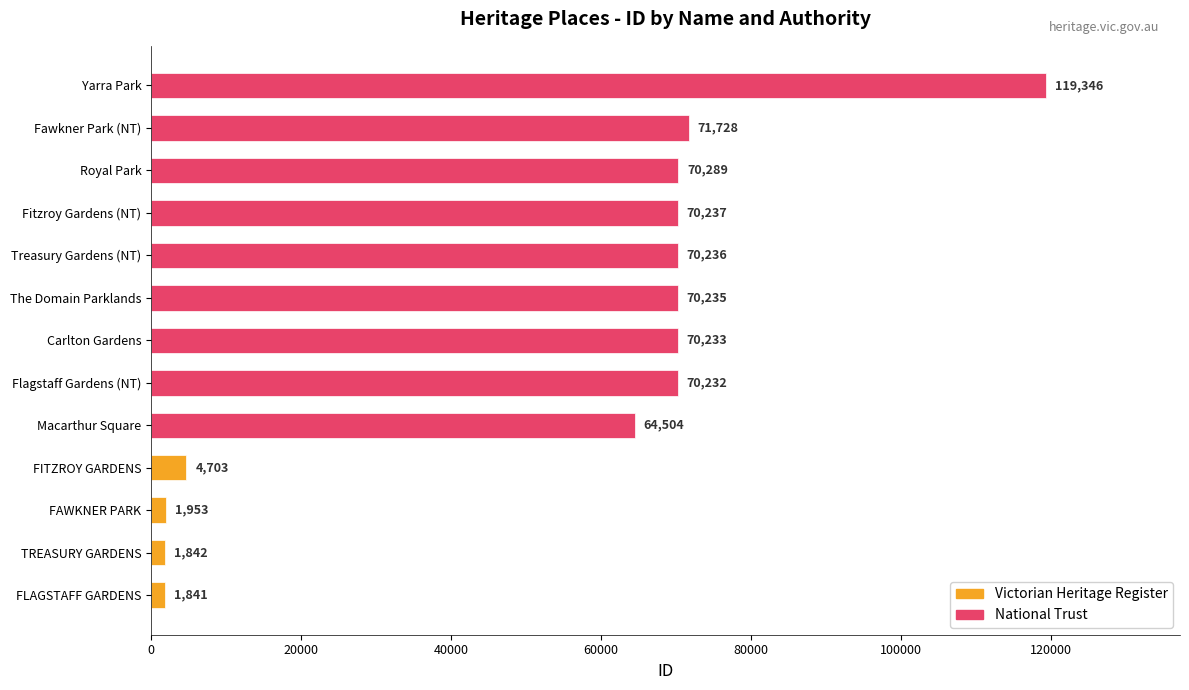

Which has a higher value, Macarthur Square or FAWKNER PARK?

Macarthur Square